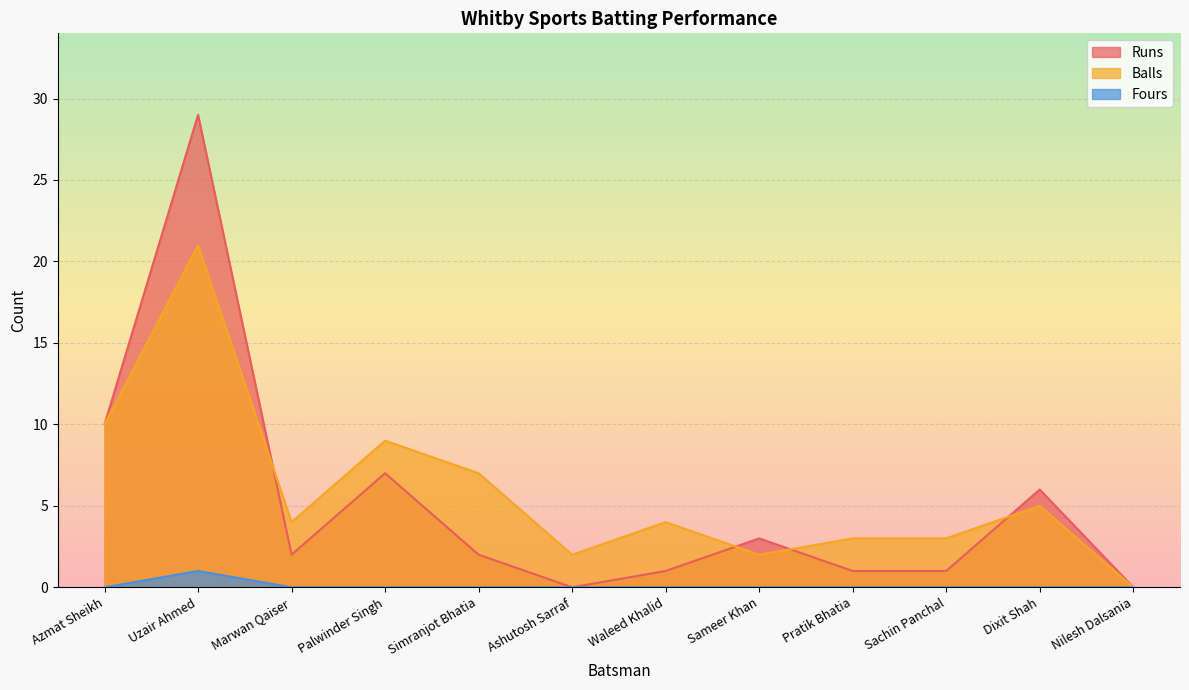

How many positive values does the Fours series have?

1